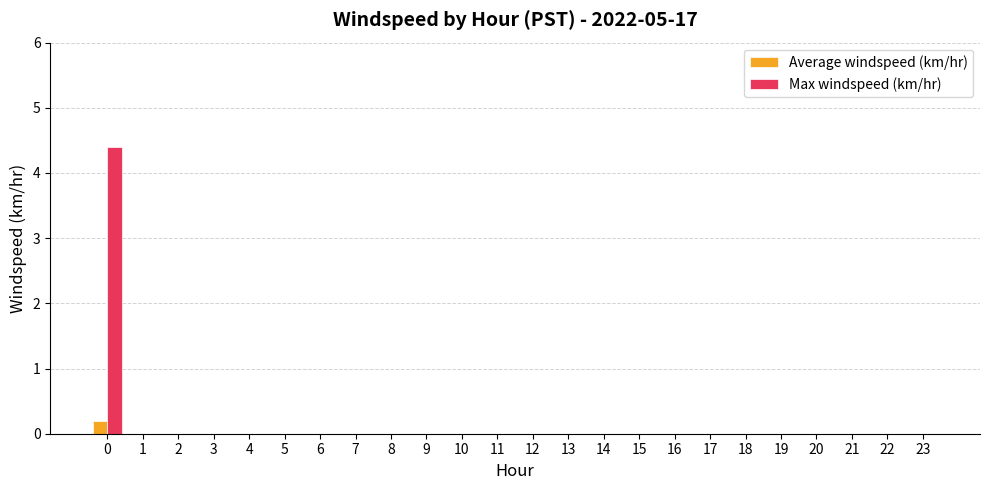

Reading right to left, list all the values displayed in this chart.

Average windspeed (km/hr): 0.0	0.0	0.0	0.0	0.0	0.0	0.0	0.0	0.0	0.0	0.0	0.0	0.0	0.0	0.0	0.0	0.0	0.0	0.0	0.0	0.0	0.0	0.0	0.2
Max windspeed (km/hr): 0.0	0.0	0.0	0.0	0.0	0.0	0.0	0.0	0.0	0.0	0.0	0.0	0.0	0.0	0.0	0.0	0.0	0.0	0.0	0.0	0.0	0.0	0.0	4.4